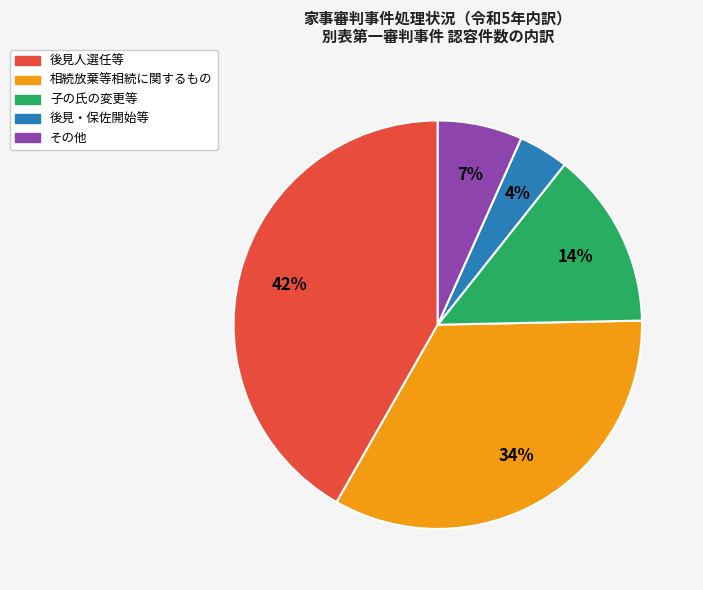

To the nearest percent, what is the difference between the largest and smallest slice percentages?

38%